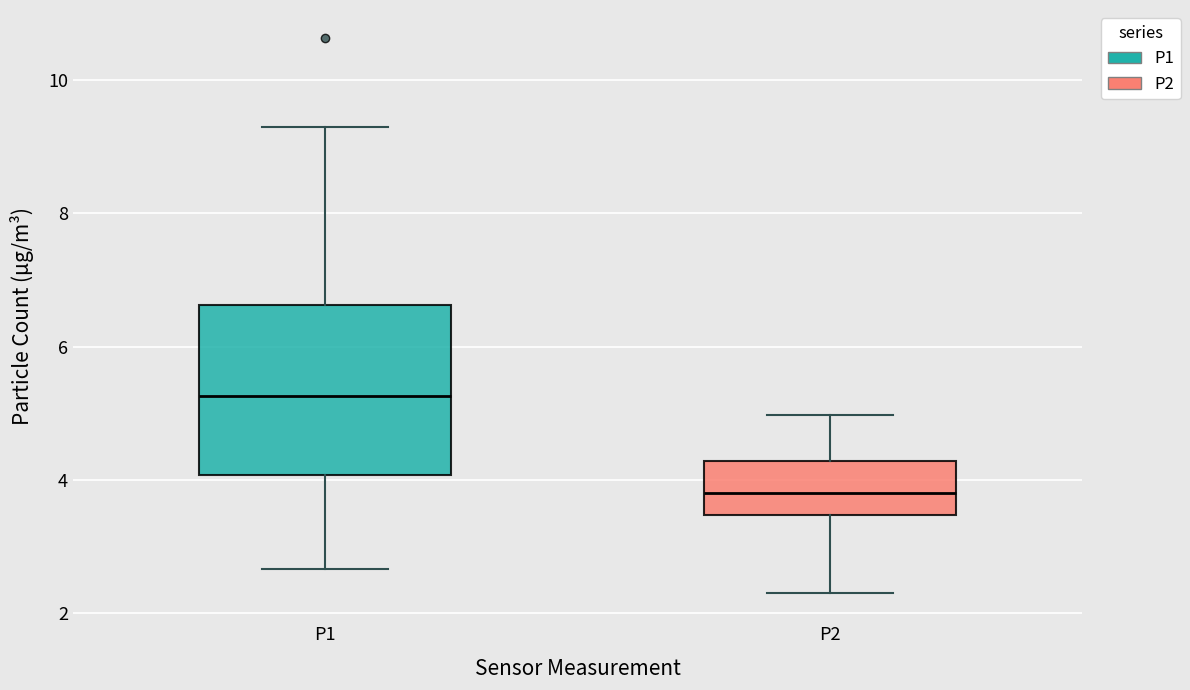

Where does the median line of the box for P2 sit on the y-axis? The values are not printed on the chart, so give them approximately, as read against the axis.

3.8